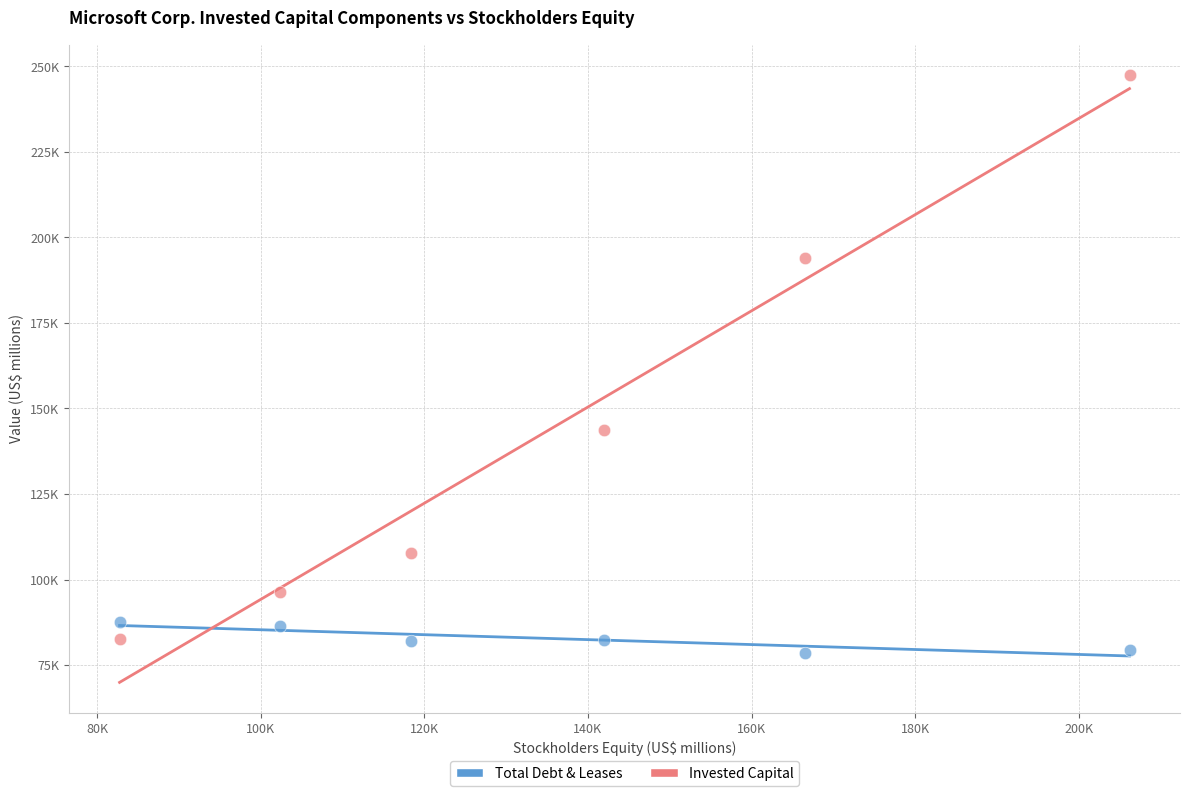

Which series contains the lowest Y value?

Total Debt & Leases